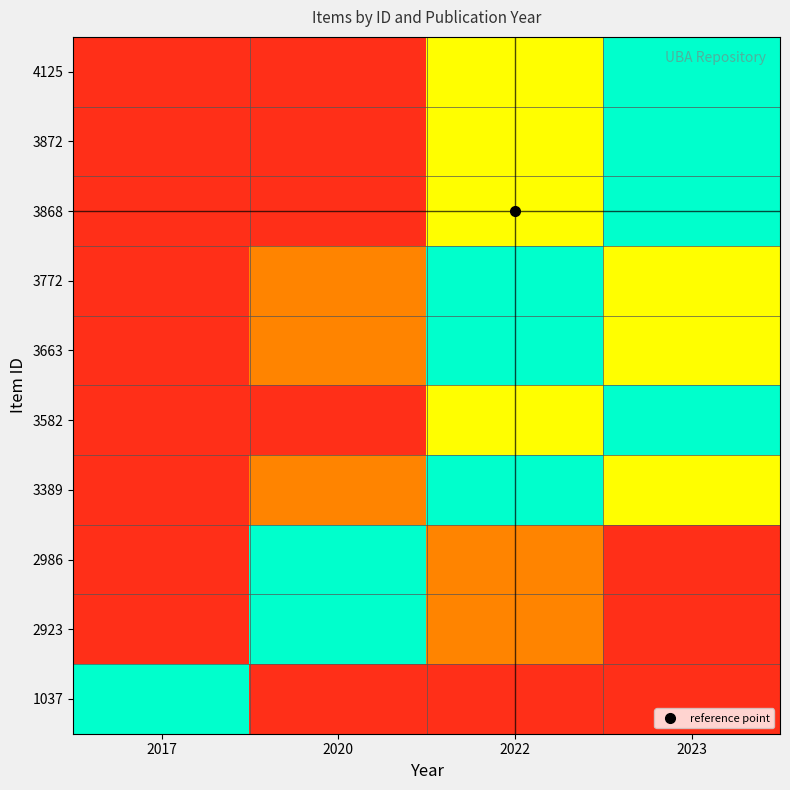

Reading left to right, extract all data points from this chart.

4125: 2017=0.1	2020=0.1	2022=0.6	2023=1.0
3872: 2017=0.1	2020=0.1	2022=0.6	2023=1.0
3868: 2017=0.1	2020=0.1	2022=0.6	2023=1.0
3772: 2017=0.1	2020=0.3	2022=1.0	2023=0.6
3663: 2017=0.1	2020=0.3	2022=1.0	2023=0.6
3582: 2017=0.1	2020=0.1	2022=0.6	2023=1.0
3389: 2017=0.1	2020=0.3	2022=1.0	2023=0.6
2986: 2017=0.1	2020=1.0	2022=0.3	2023=0.1
2923: 2017=0.1	2020=1.0	2022=0.3	2023=0.1
1037: 2017=1.0	2020=0.1	2022=0.1	2023=0.1